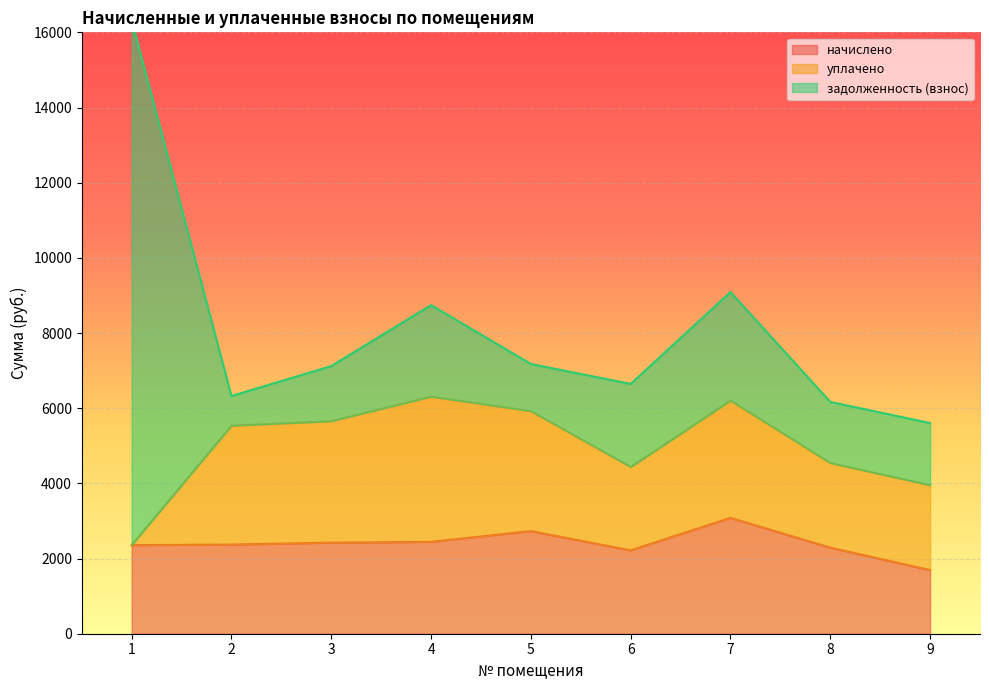

What is the value of the уплачено point at the 4th from the left?

3863.3